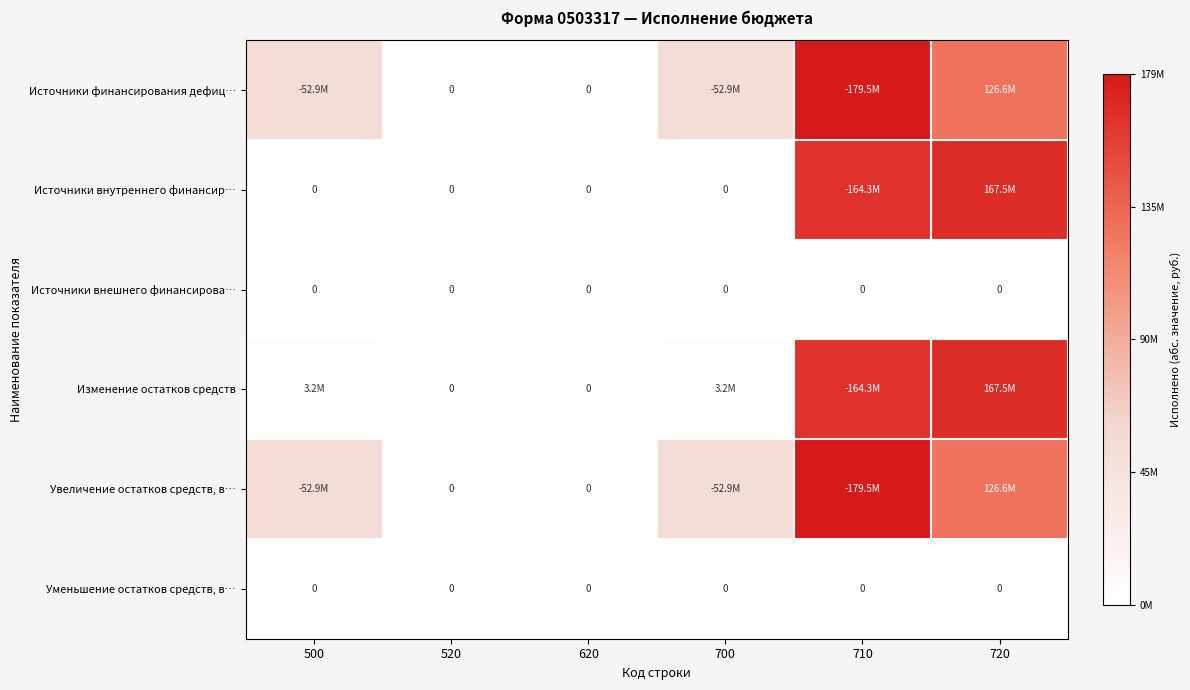

What is the difference between the maximum and second lowest values in the Изменение остатков средств series?

167516214.8